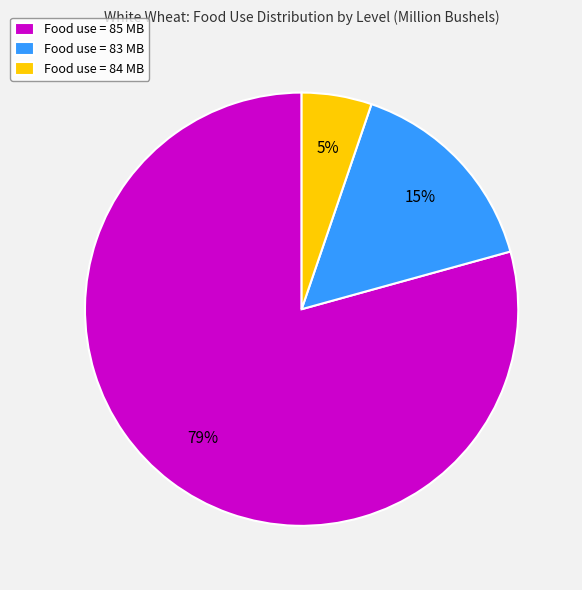

To the nearest percent, what portion does Food use = 83 MB represent?

15%